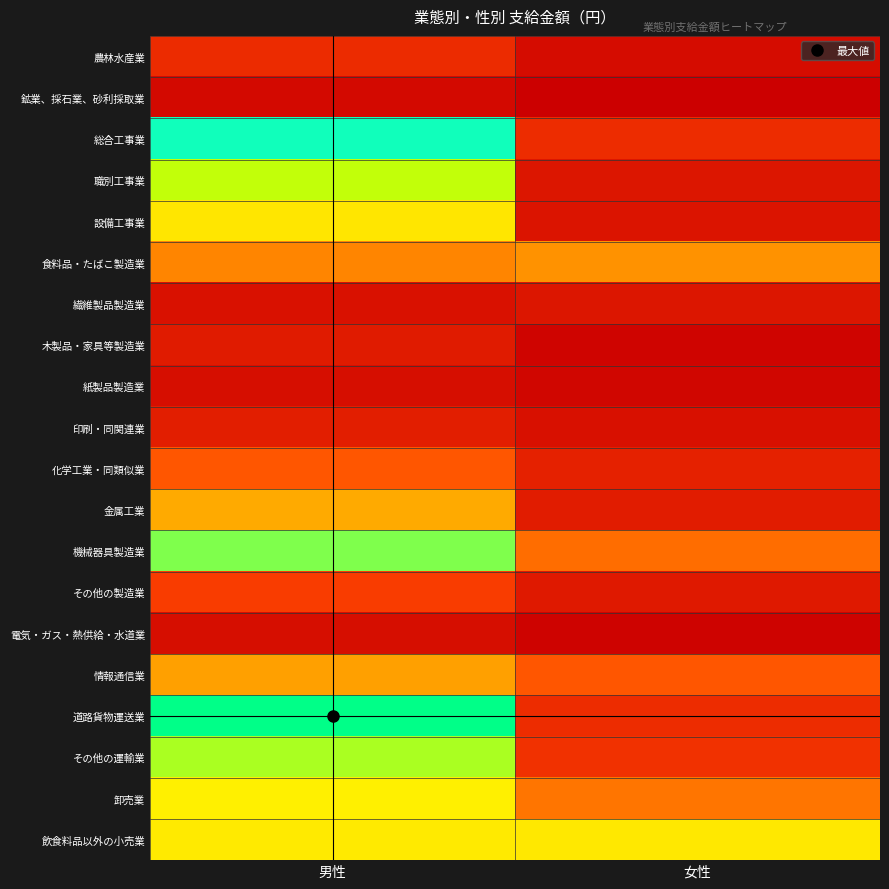

At 男性, list the series in order from smallest to largest.

鉱業、採石業、砂利採取業, 電気・ガス・熱供給・水道業, 紙製品製造業, 繊維製品製造業, 木製品・家具等製造業, 印刷・同関連業, 農林水産業, その他の製造業, 化学工業・同類似業, 食料品・たばこ製造業, 情報通信業, 金属工業, 設備工事業, 飲食料品以外の小売業, 卸売業, 職別工事業, その他の運輸業, 機械器具製造業, 総合工事業, 道路貨物運送業